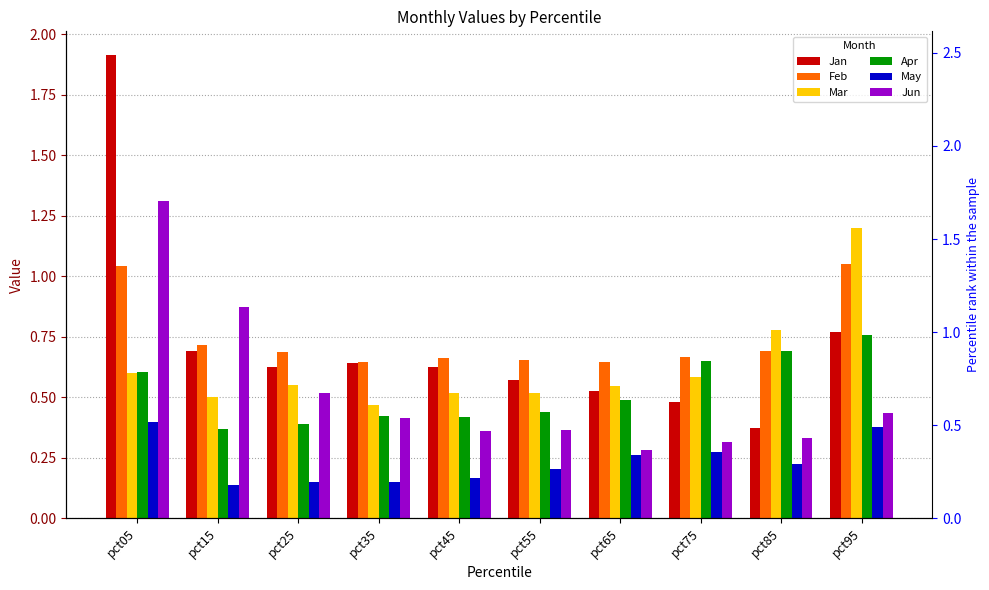

The value of Mar at pct95 is 1.8. True or false?

False